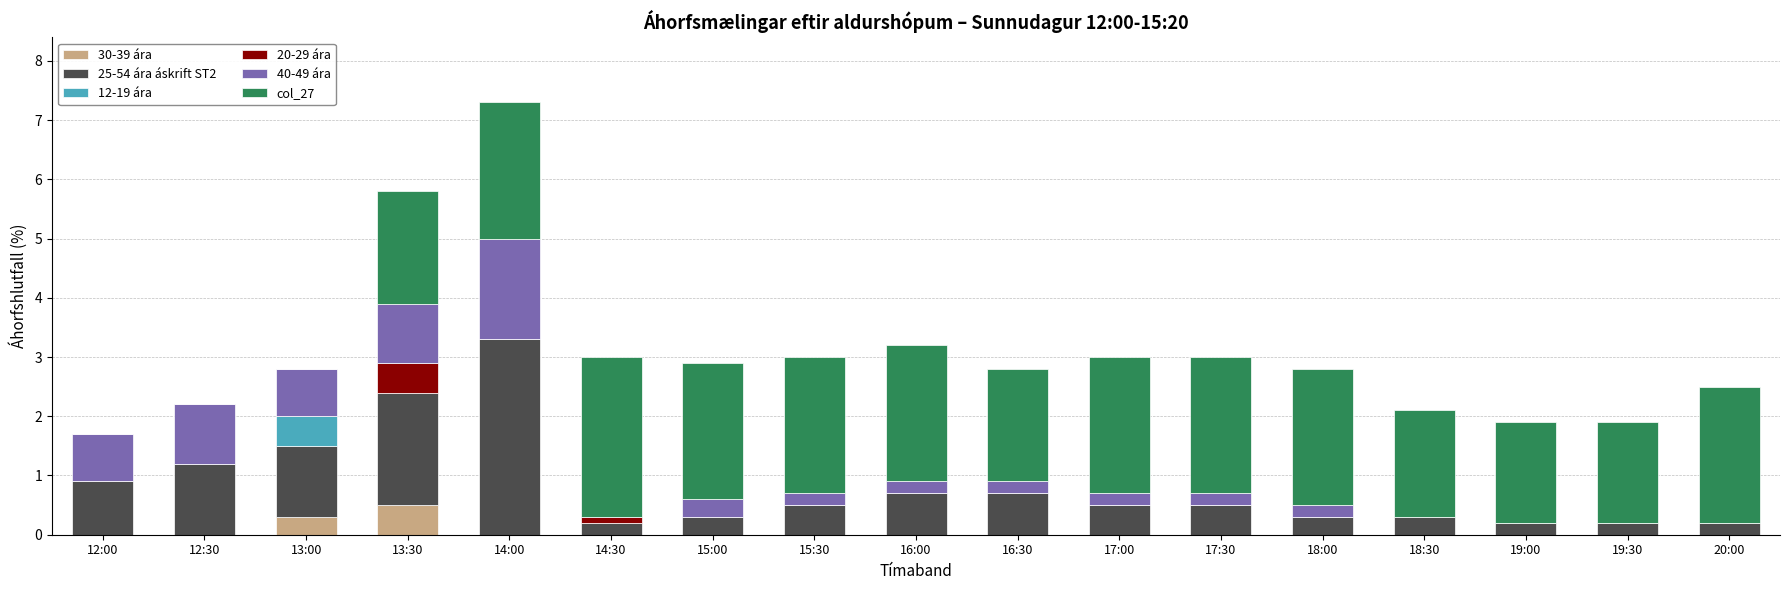

What is the highest value of the 30-39 ára series?

0.5